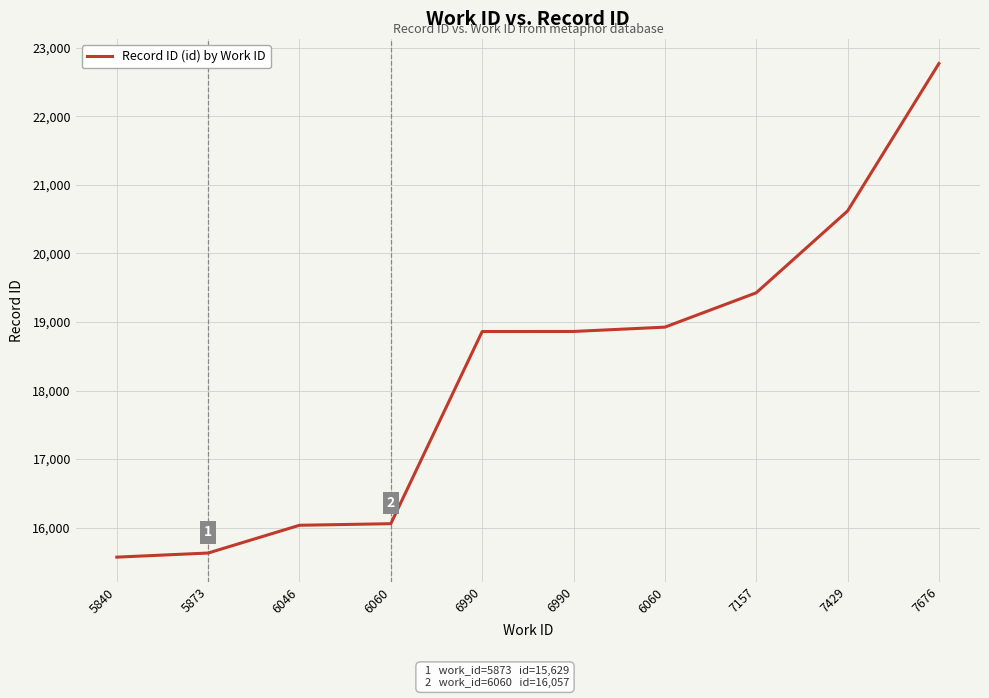

The value at 7676 is 6607. True or false?

False